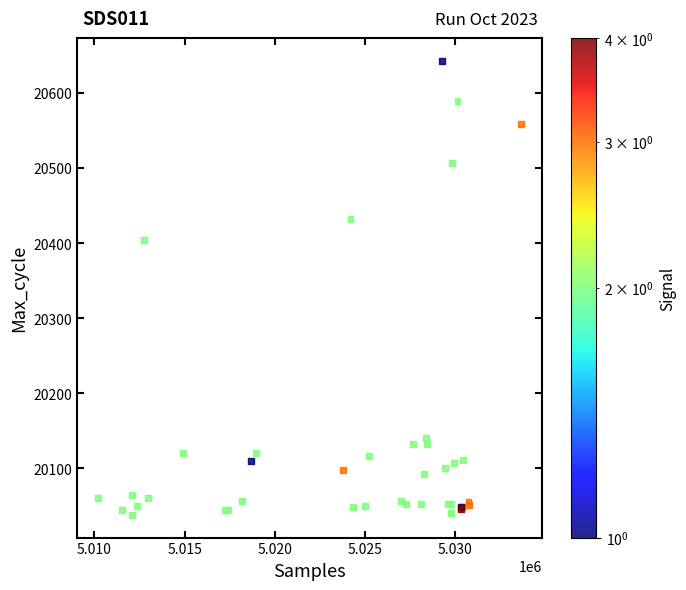

What Y value in the scatter plot is closest to 20340?

20404